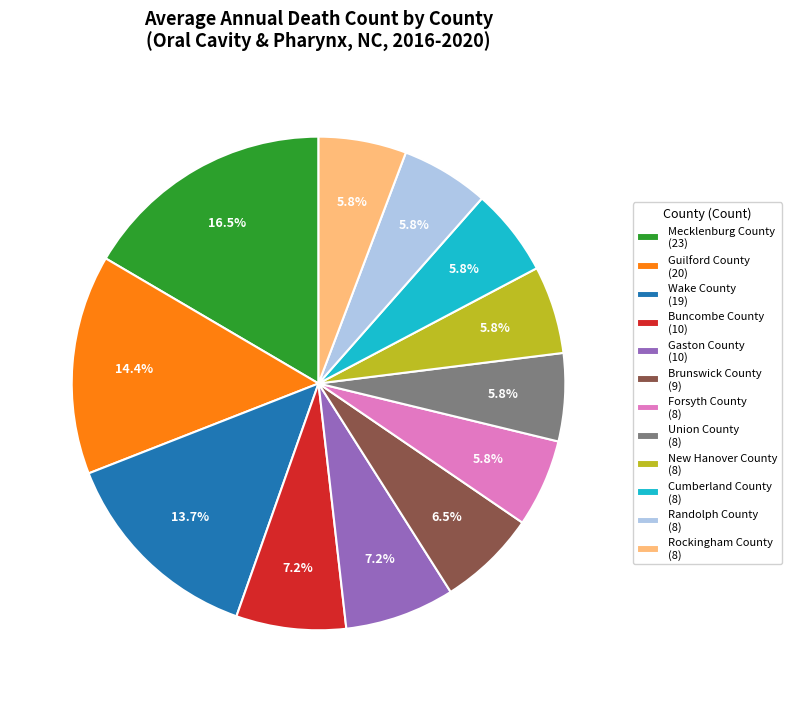

Approximately how many times larger is the value at Cumberland County (8) compared to Union County (8)?

1.0